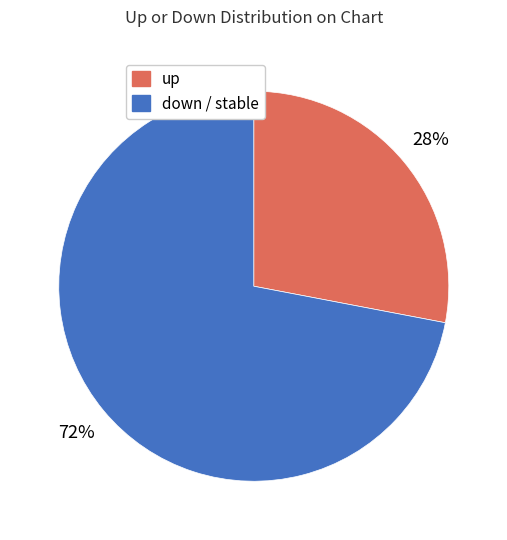

To the nearest percent, what is the difference between the largest and smallest slice percentages?

44%